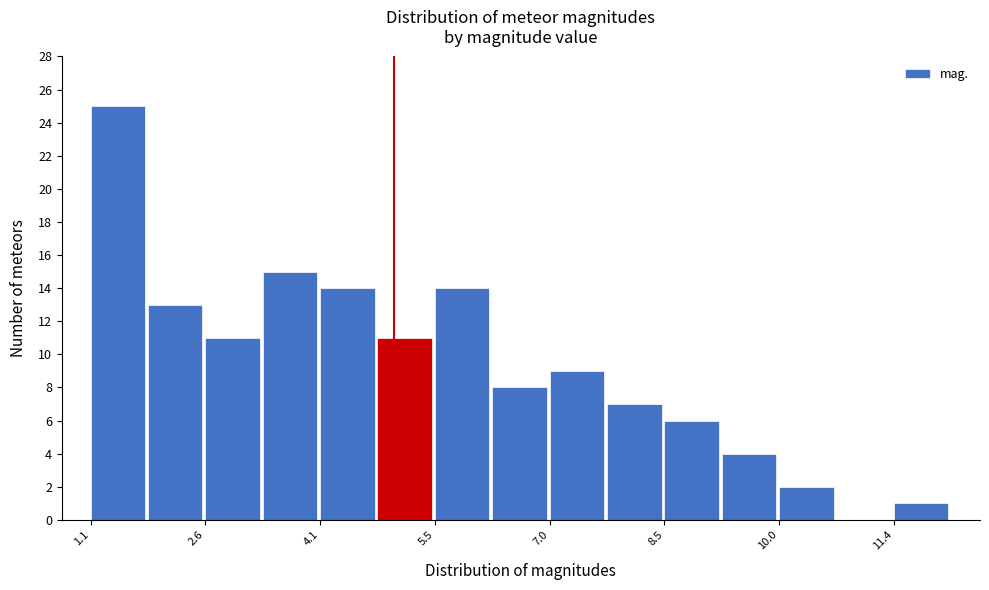

Read against the x-axis, roughly where is the centre of the tallest bar?

1.4